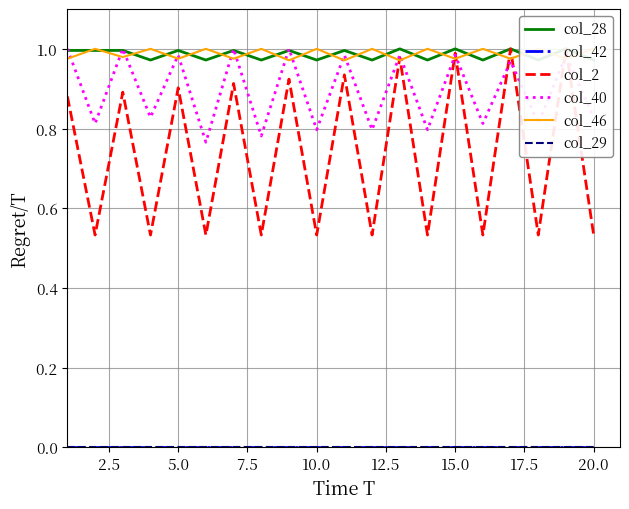

Is this an area chart (filled region under the line)?

No